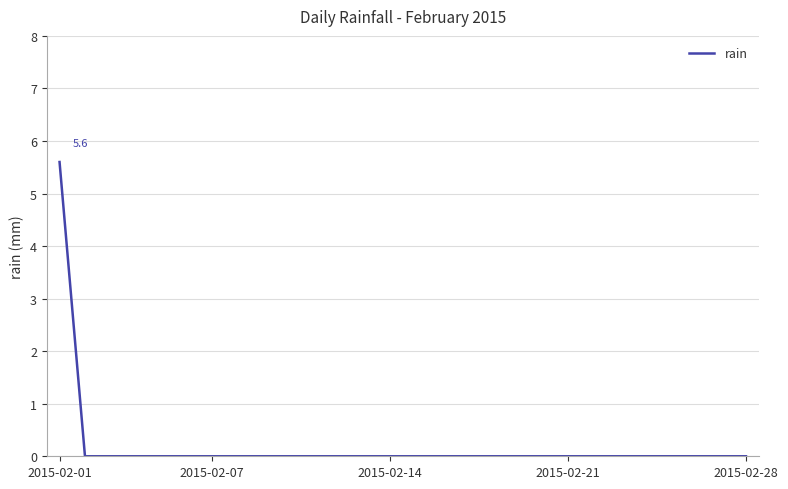

What is the difference between the maximum and minimum values?

5.6